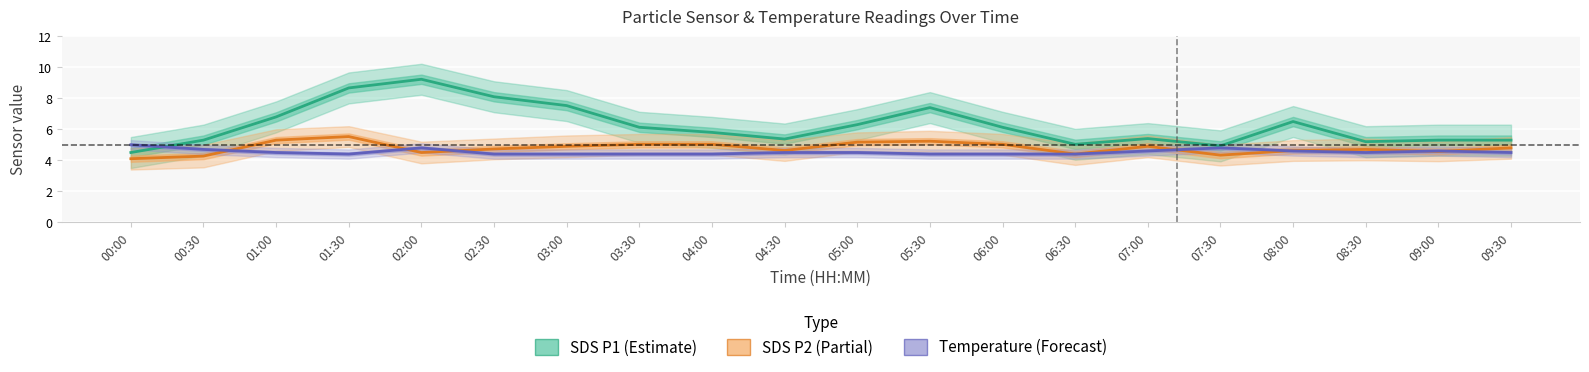

The SDS P2 (Partial) series shows 5.2 at 05:30. True or false?

True